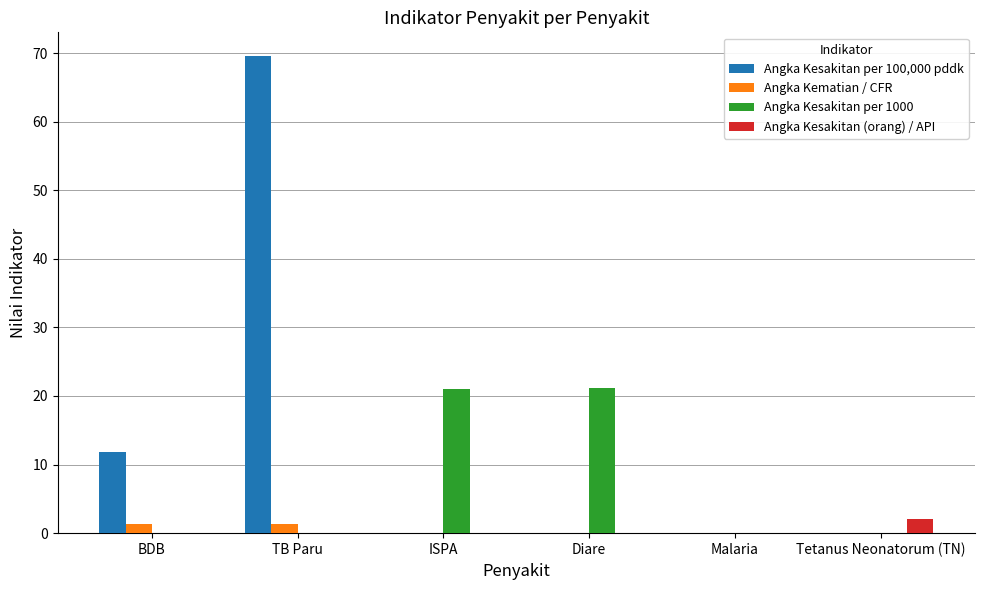

What are all the series names shown in the legend?

Angka Kesakitan per 100,000 pddk, Angka Kematian / CFR, Angka Kesakitan per 1000, Angka Kesakitan (orang) / API